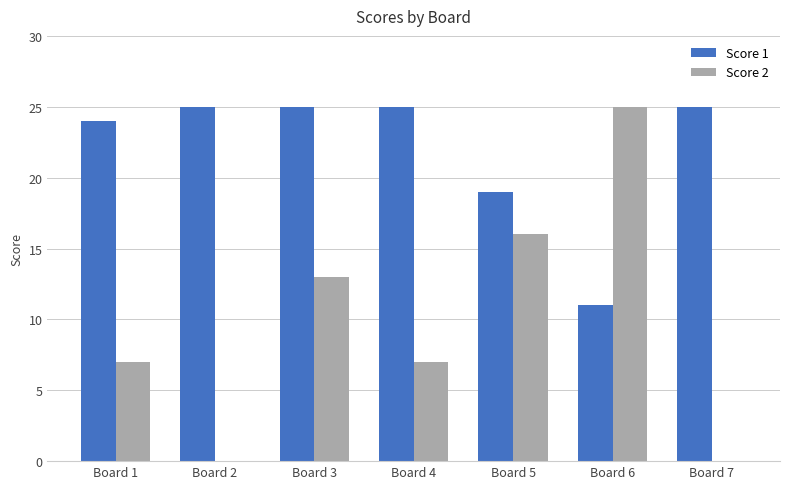

Between Board 1 and Board 3, which series saw the biggest shift?

Score 2